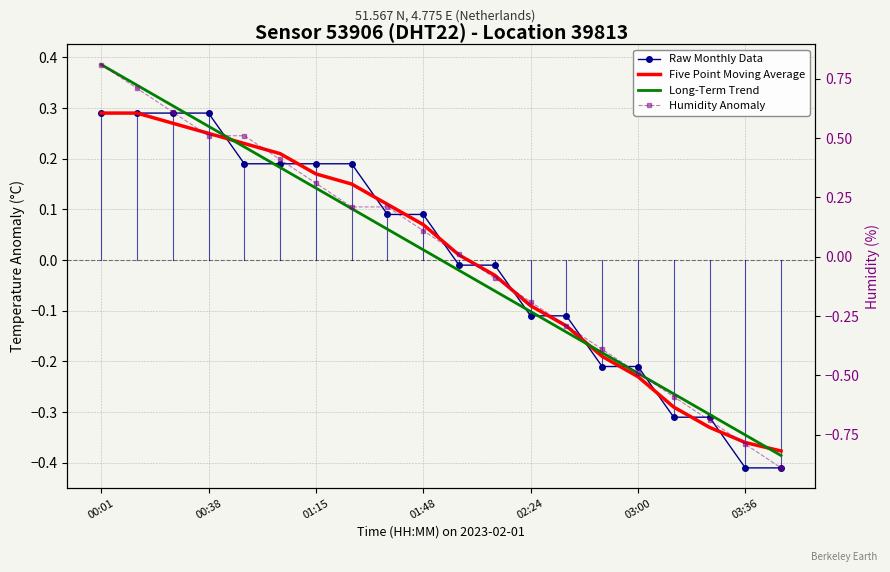

How many intersections are there between Five Point Moving Average and Long-Term Trend?

3